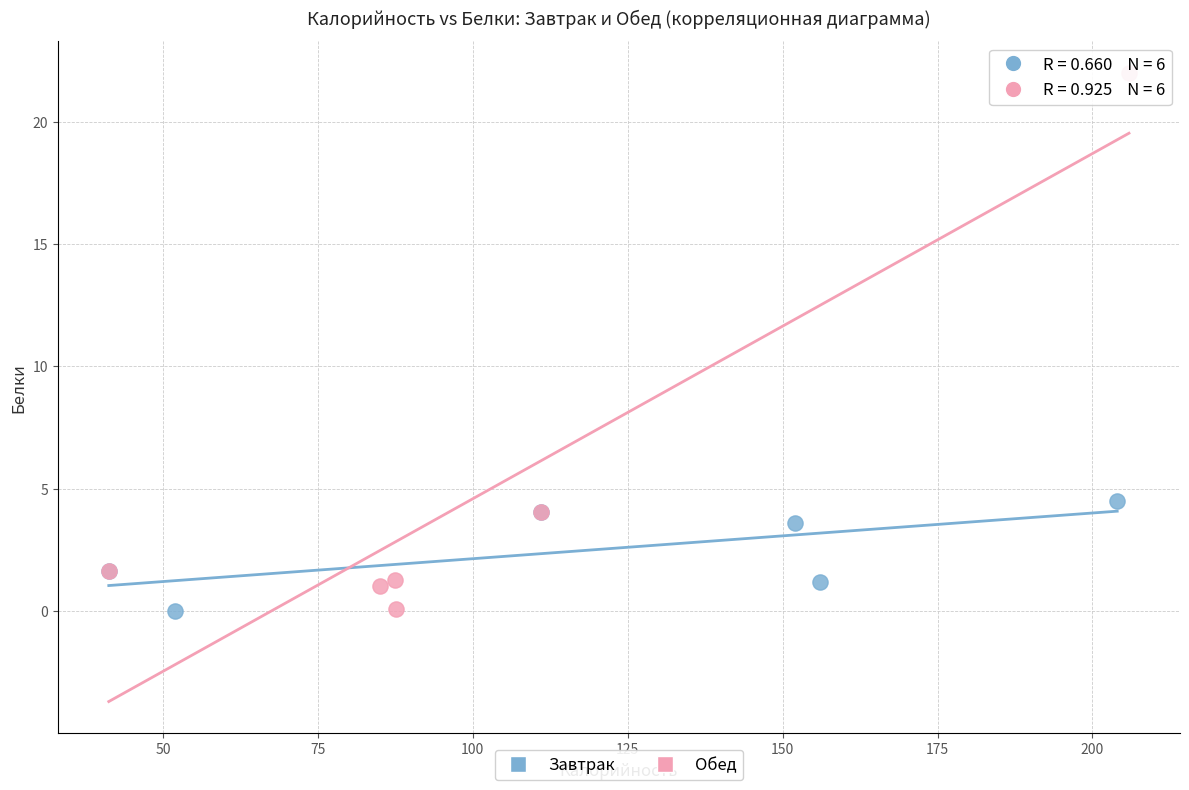

Which series has the largest Y range (max minus min)?

Обед